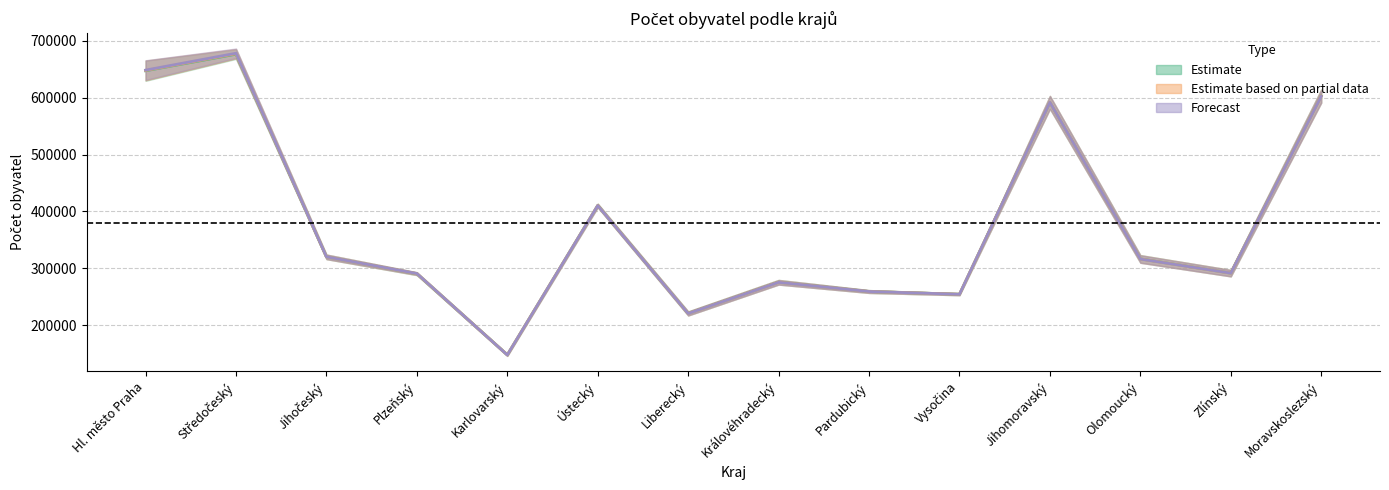

True or false: muži (střední) has a value of 408004.8 at Středočeský.

False